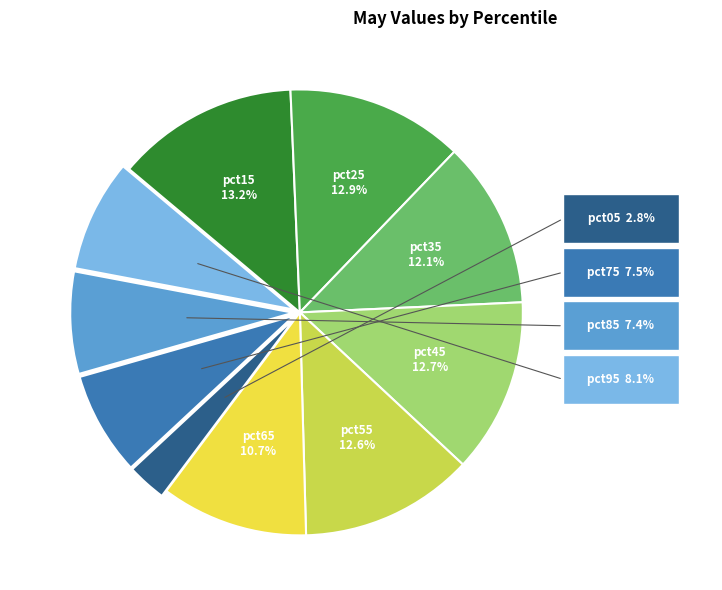

Is there a majority slice in this chart?

No